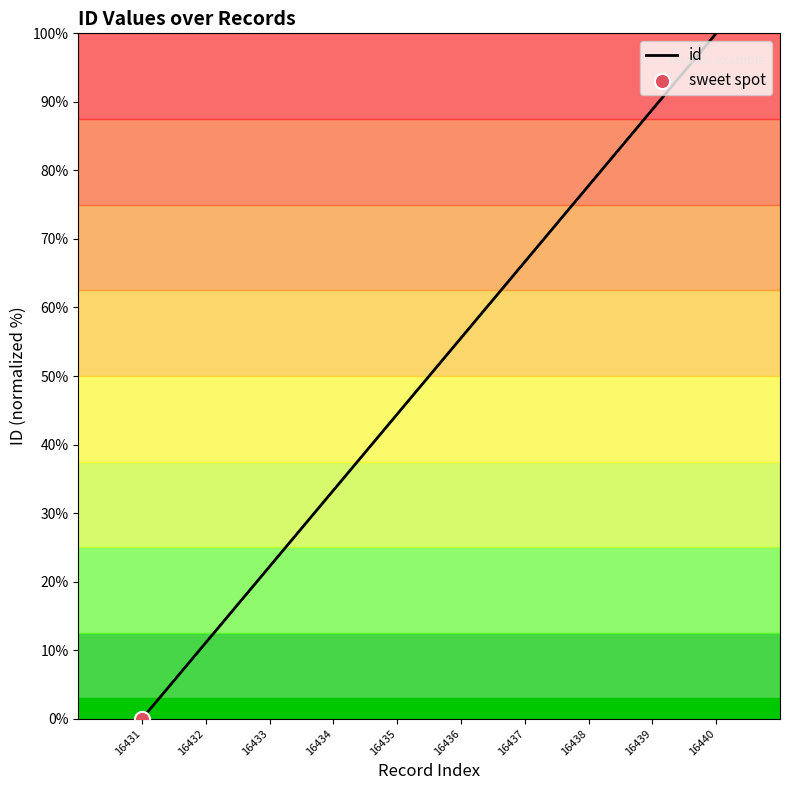

Approximately how many times larger is the value at 16439 compared to 16437?

1.3